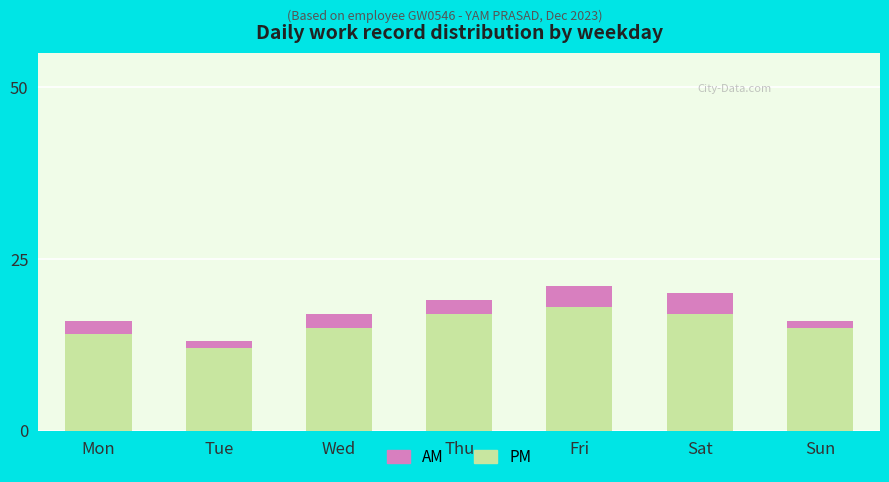

What is the value of the PM bar at the 5th from the left?

18